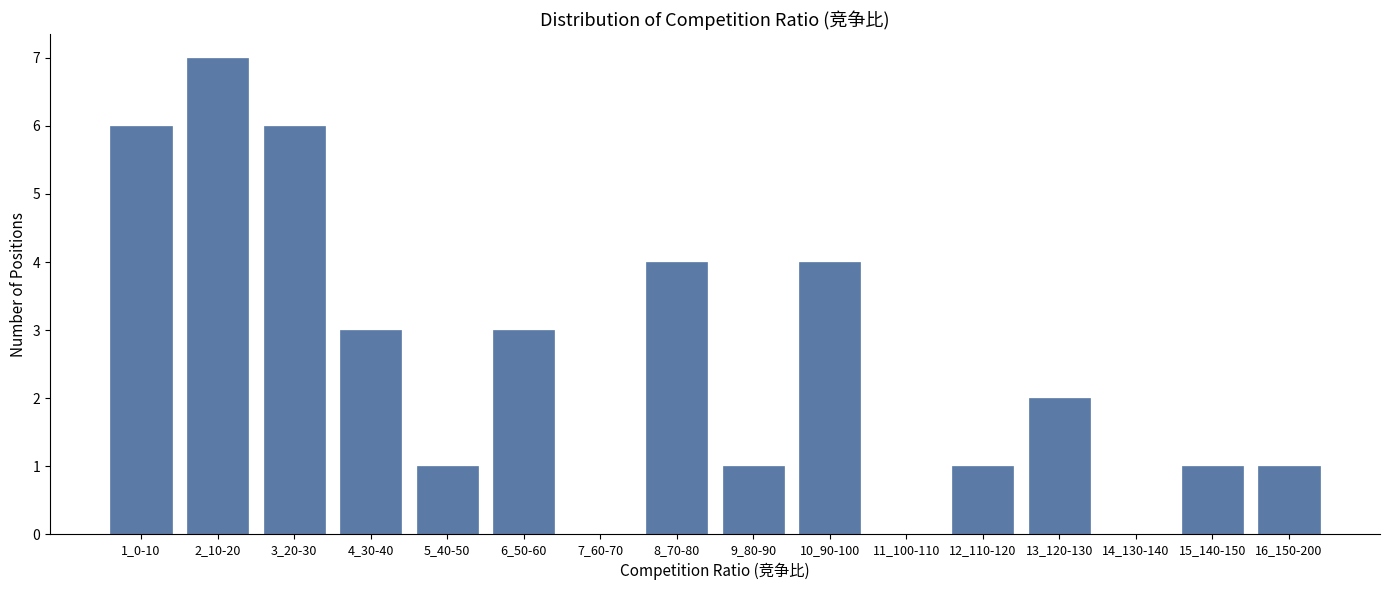

Reading left to right, transcribe all the data shown in this chart.

1_0-10=6	2_10-20=7	3_20-30=6	4_30-40=3	5_40-50=1	6_50-60=3	7_60-70=0	8_70-80=4	9_80-90=1	10_90-100=4	11_100-110=0	12_110-120=1	13_120-130=2	14_130-140=0	15_140-150=1	16_150-200=1